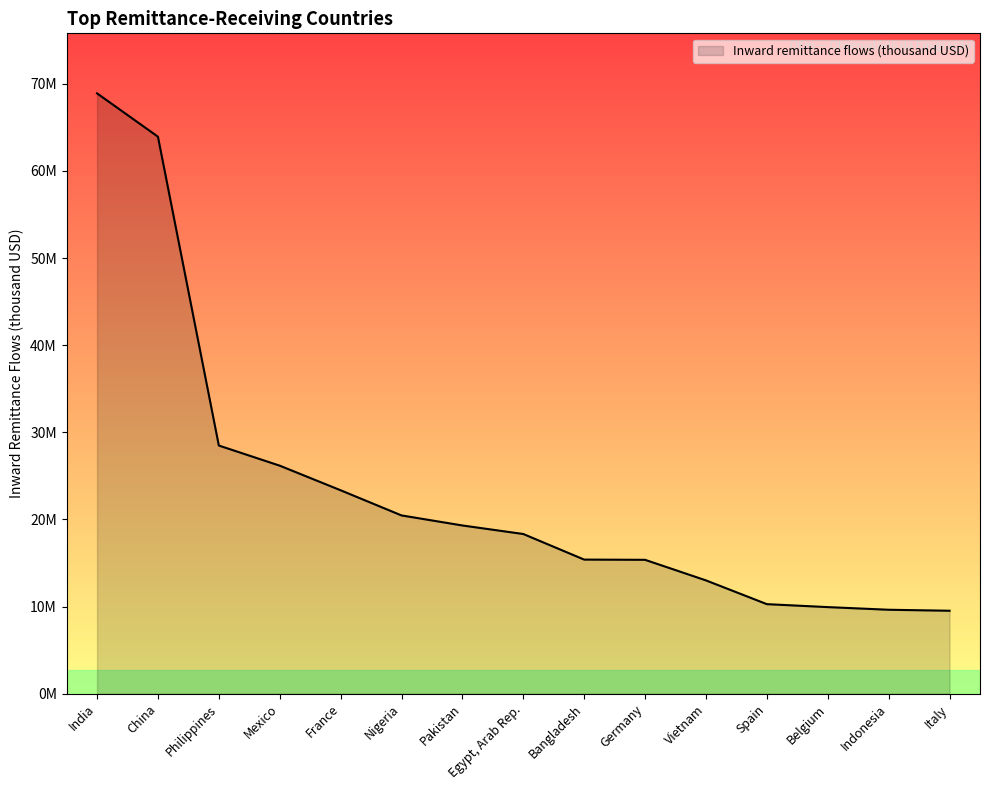

List the labels in order of value, smallest first.

Italy, Indonesia, Belgium, Spain, Vietnam, Germany, Bangladesh, Egypt, Arab Rep., Pakistan, Nigeria, France, Mexico, Philippines, China, India